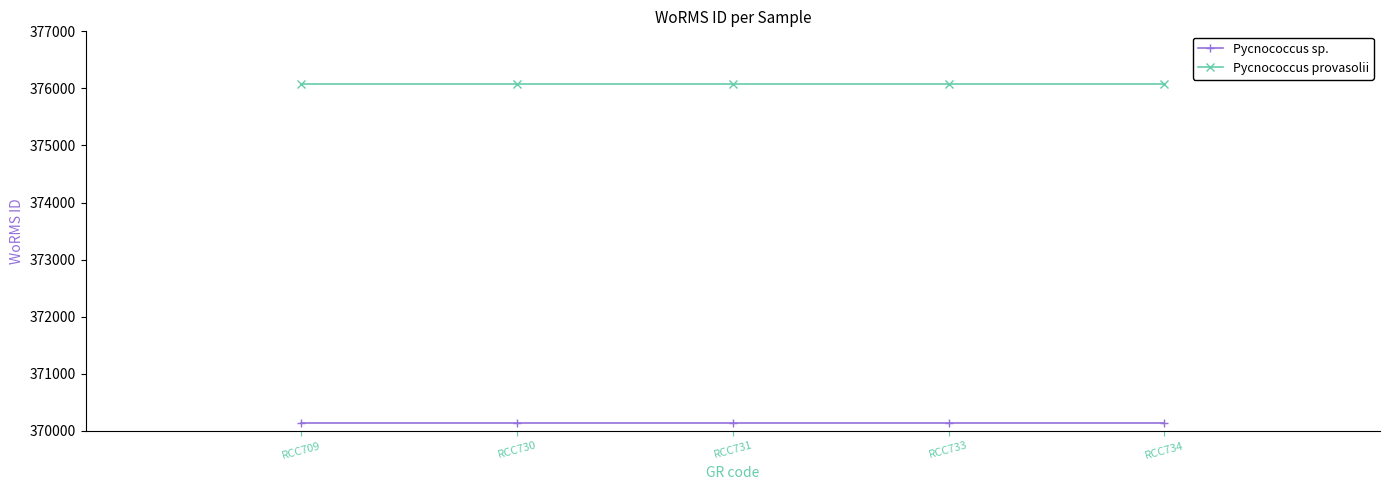

What is the lowest value of the Pycnococcus provasolii series?

376073